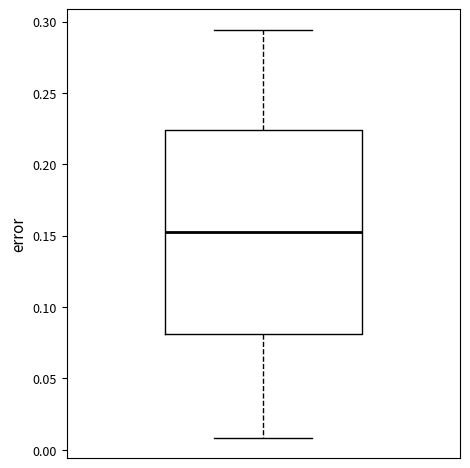

Read this box plot against the y-axis: the position of the median line, the range covered by the box, and the ends of both whiskers. The values are not printed on the chart, so give them approximately, as read against the axis.

median 0.155, box 0.080 to 0.225, whiskers 0.010 to 0.295